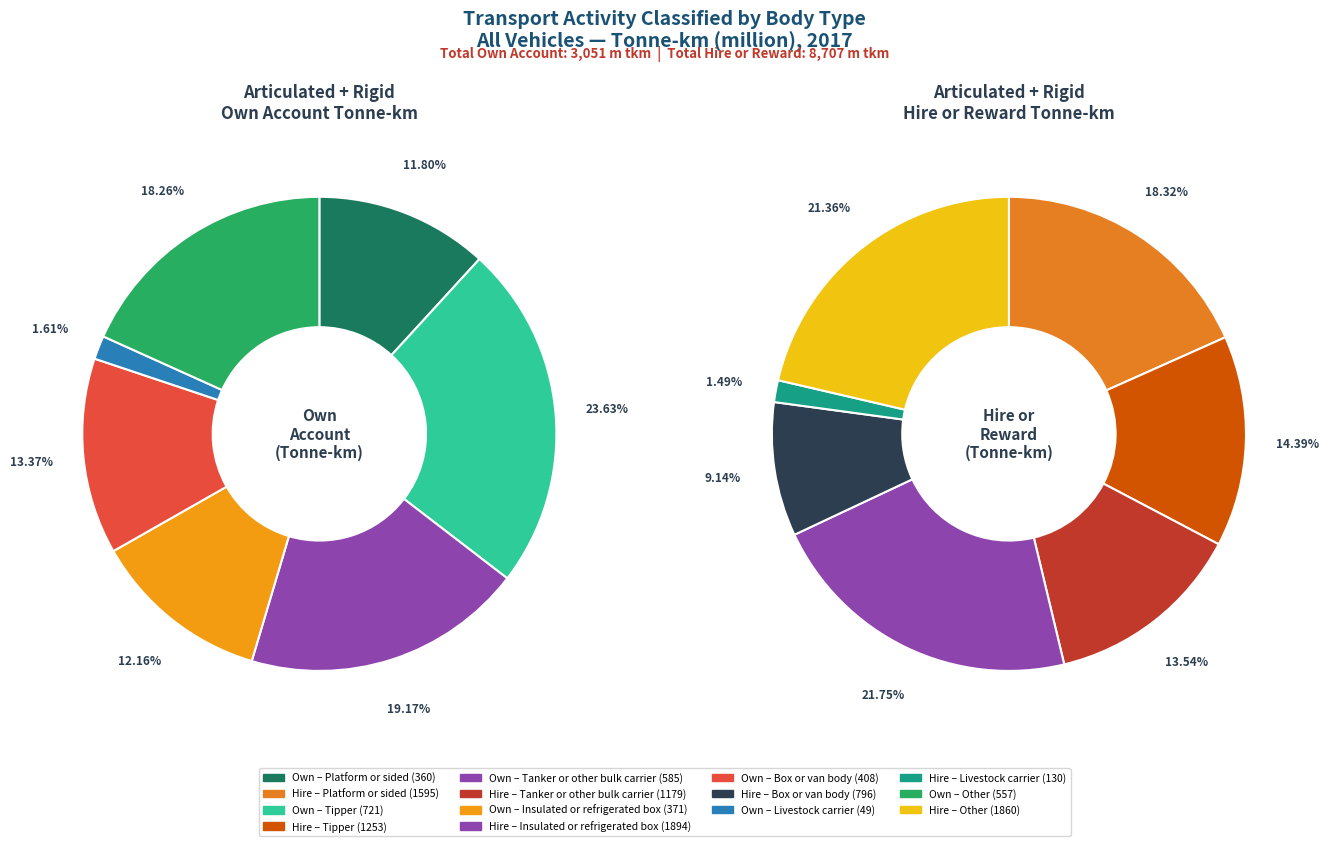

Which series has the largest range (max minus min)?

Hire or reward